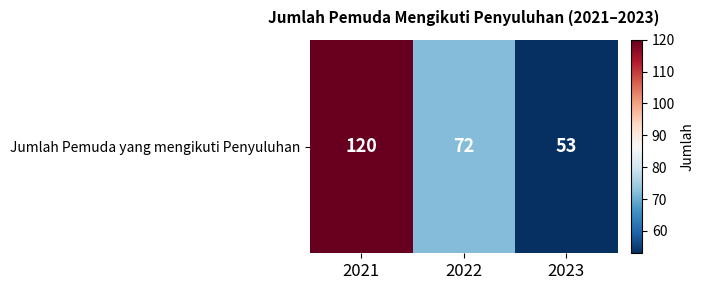

Reading left to right, transcribe all the data shown in this chart.

120	72	53